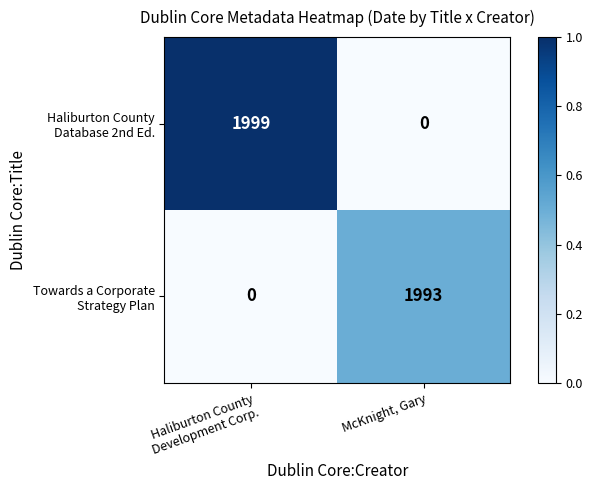

What is the total value across all series at McKnight, Gary?

1993